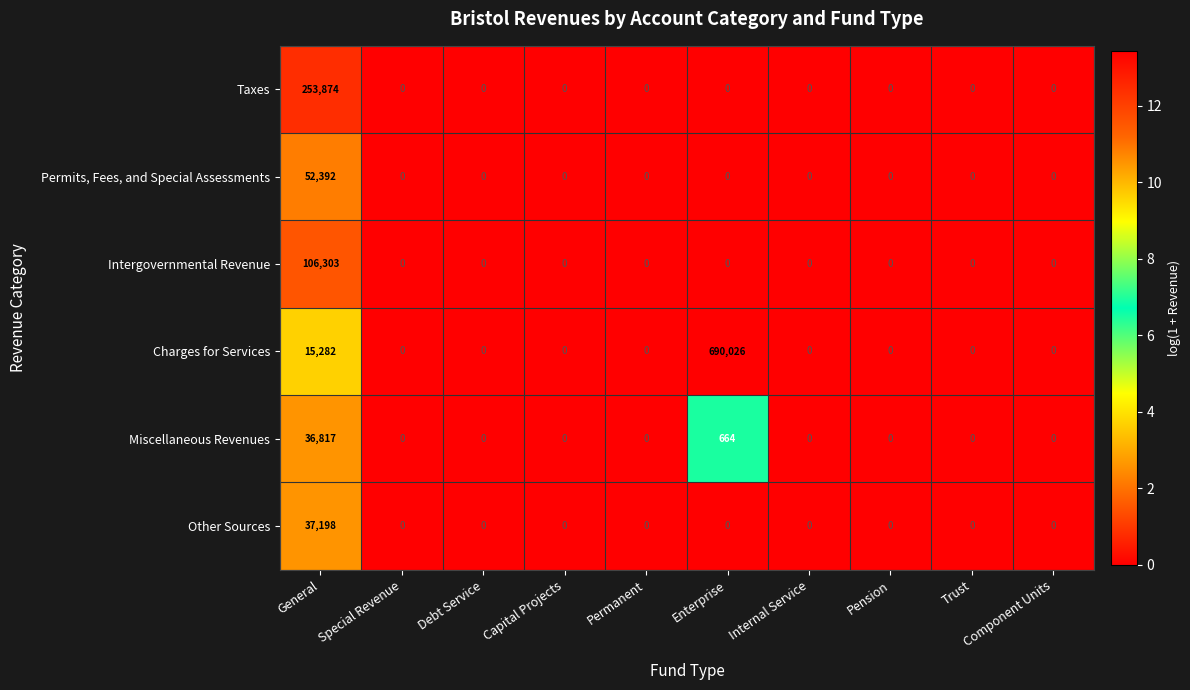

How many positive values does the Other Sources series have?

1